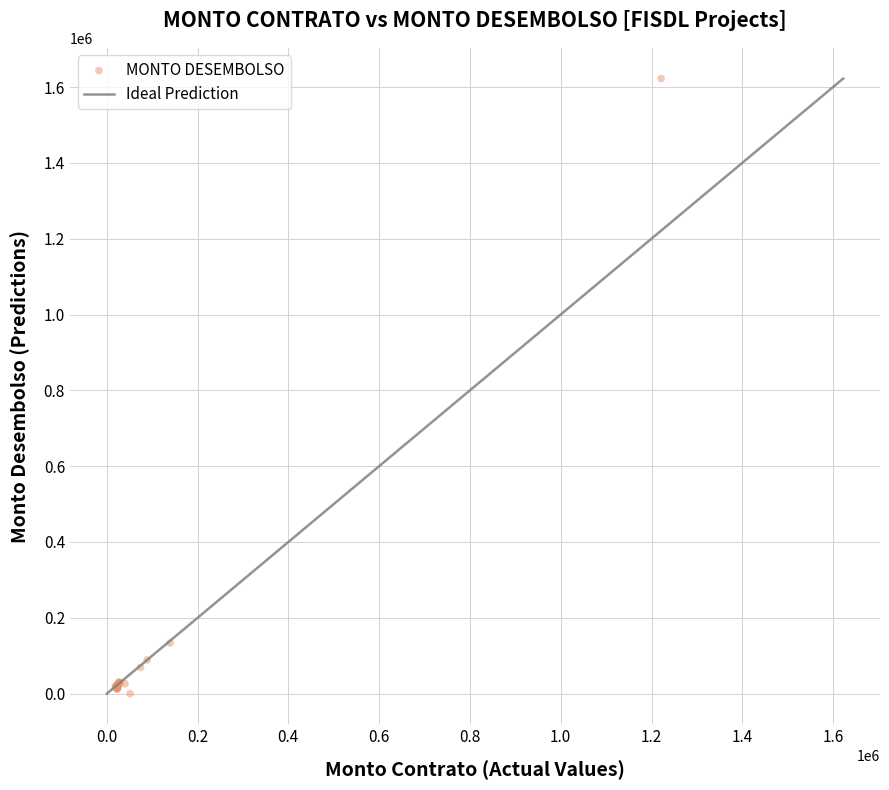

What Y value in the scatter plot is closest to 811121?

133500.0